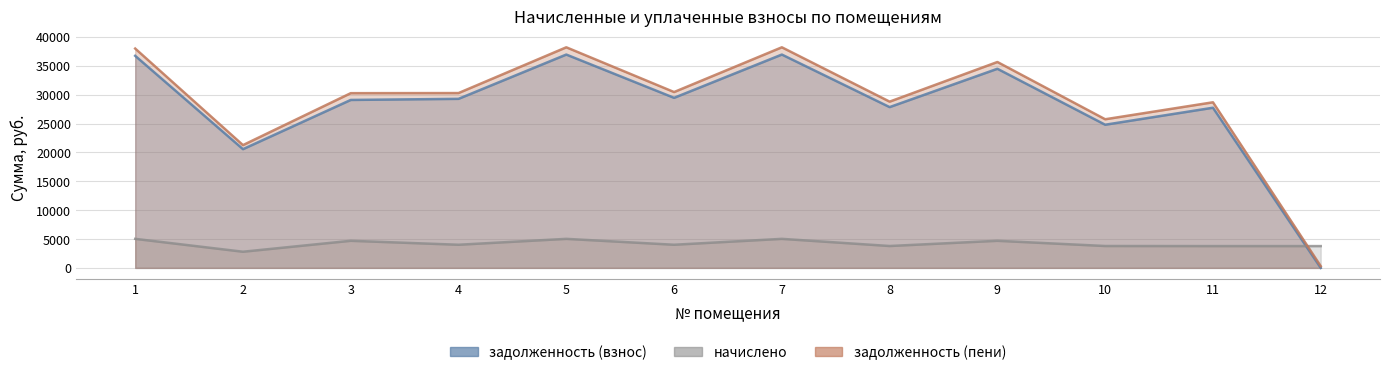

What is the value of the задолженность (взнос) point at the 5th from the left?

36938.9